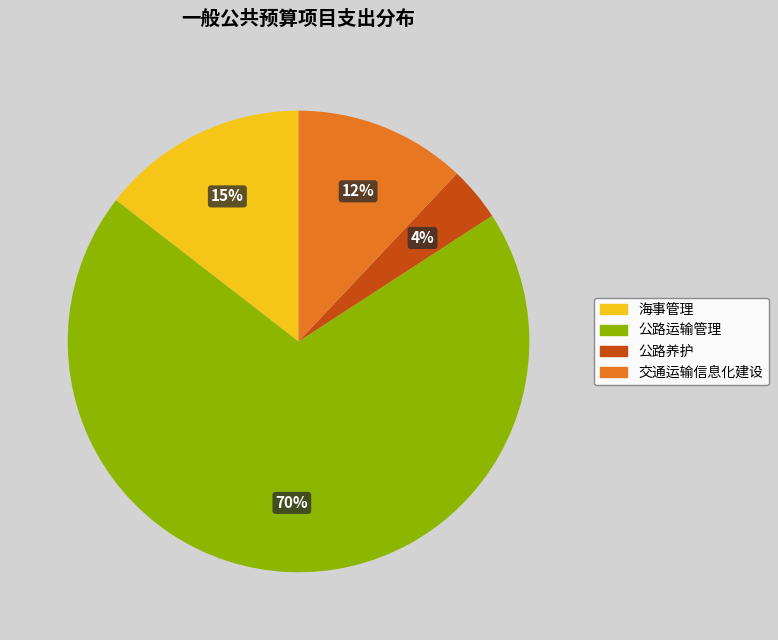

The 交通运输信息化建设 slice represents 21% of the pie. True or false?

False